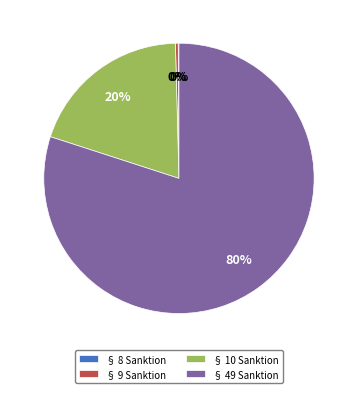

Do § 9 Sanktion and § 49 Sanktion together represent more than half of the pie?

Yes